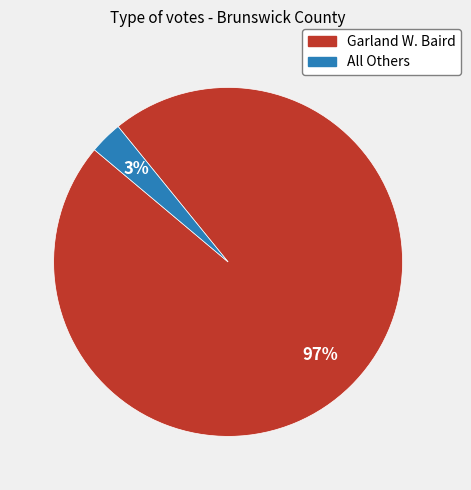

Is the sum of Garland W. Baird and All Others greater than half?

Yes